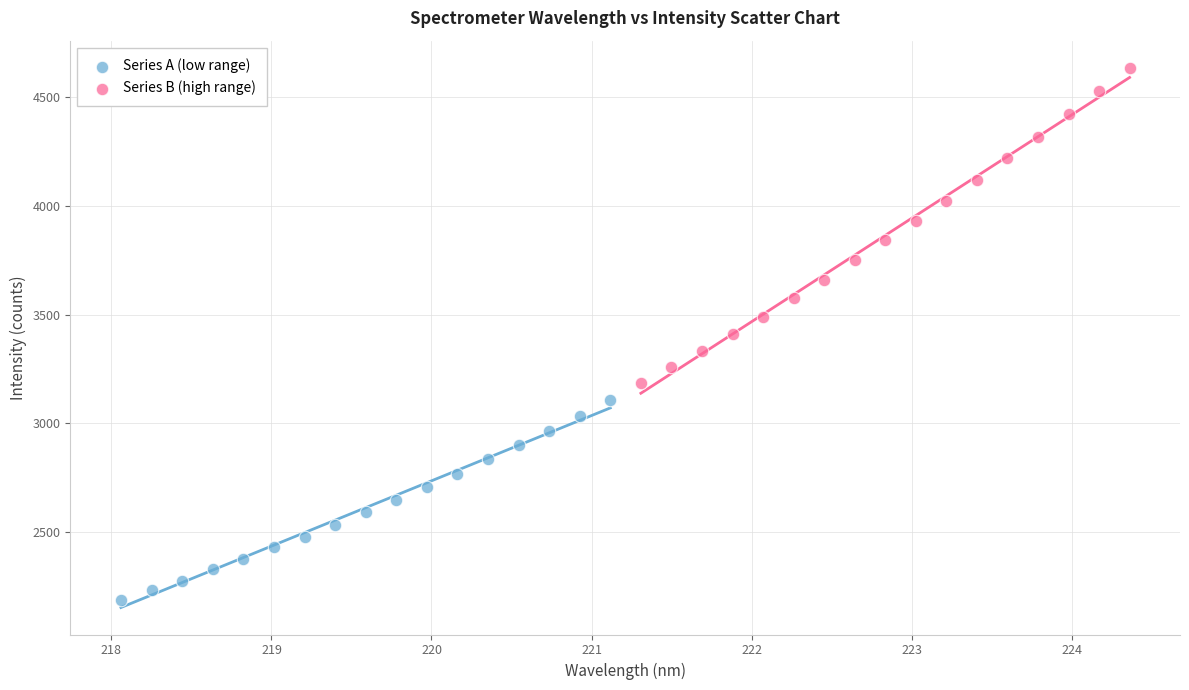

Which series has the largest Y range (max minus min)?

Series B (high range)